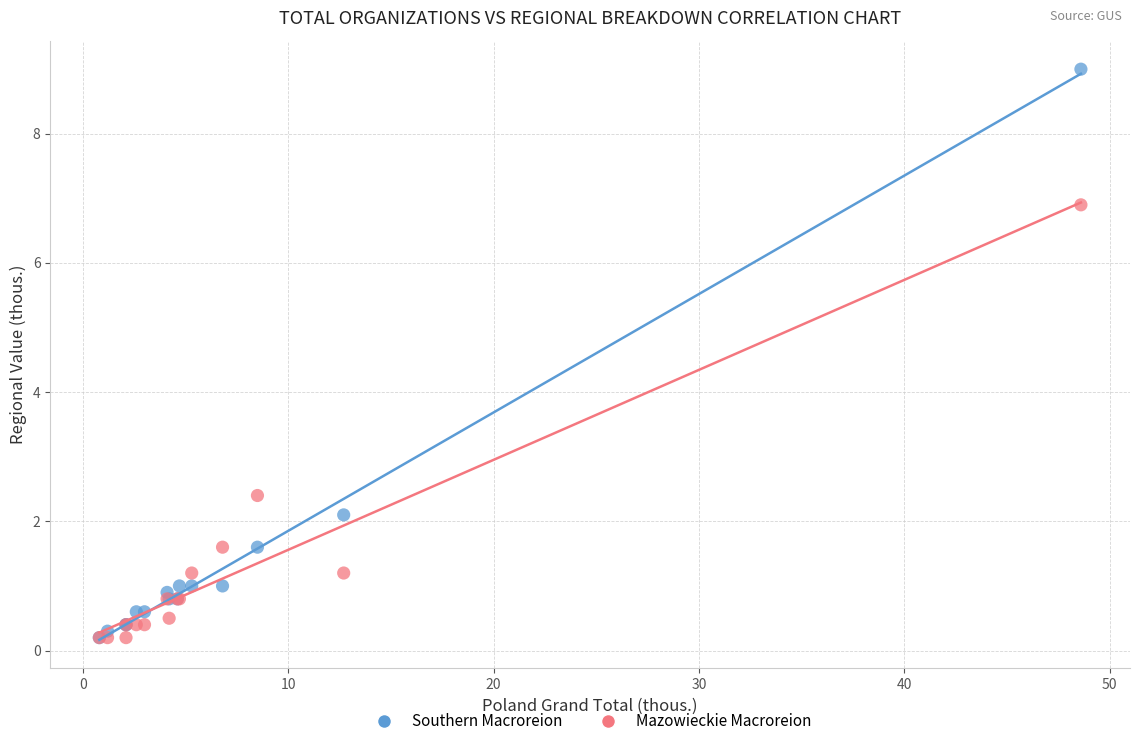

Which series reaches the maximum Y coordinate?

Southern Macroreion